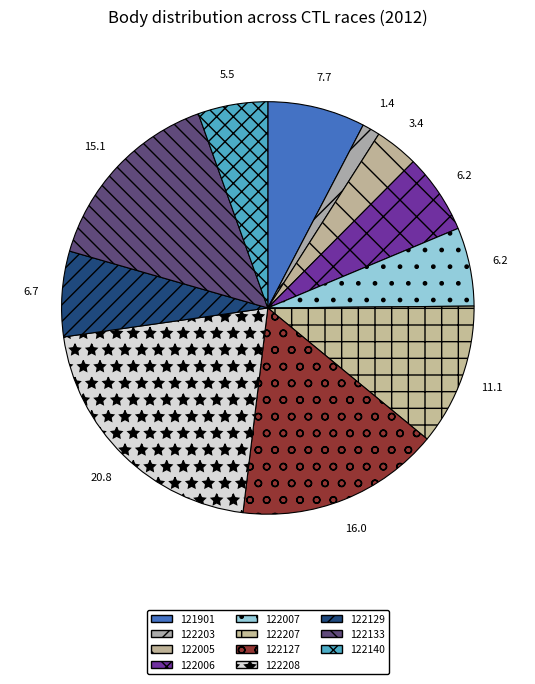

To the nearest percent, what is the difference between the 121901 and 122208 slice percentages?

13%